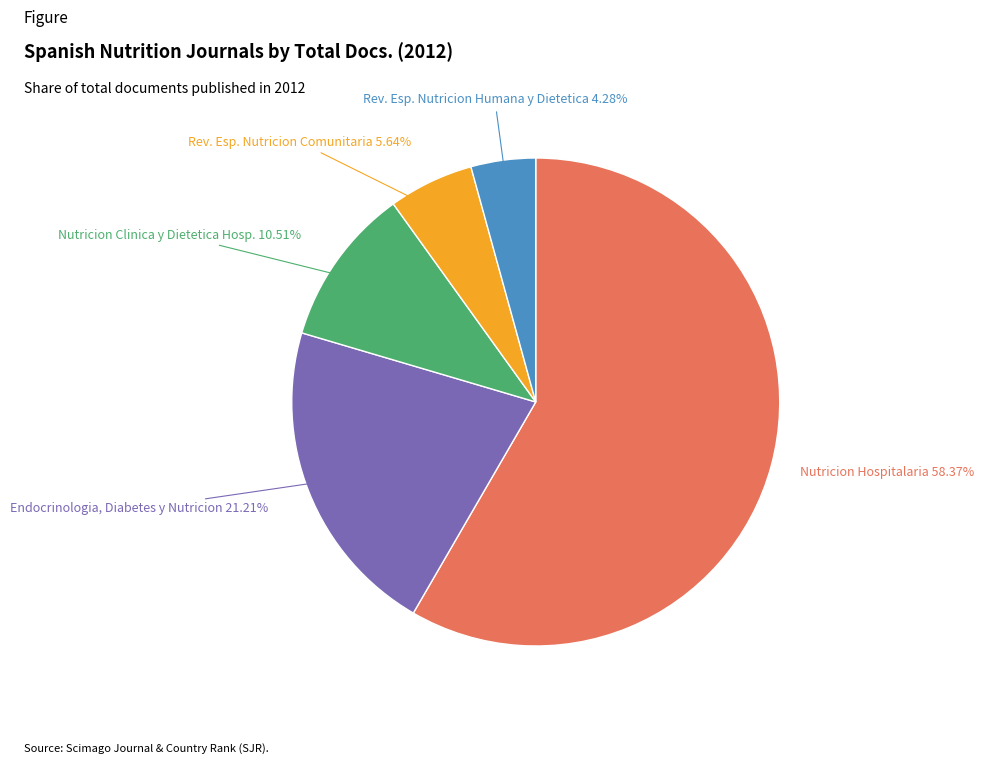

Is there any slice that represents more than half of the pie?

Yes